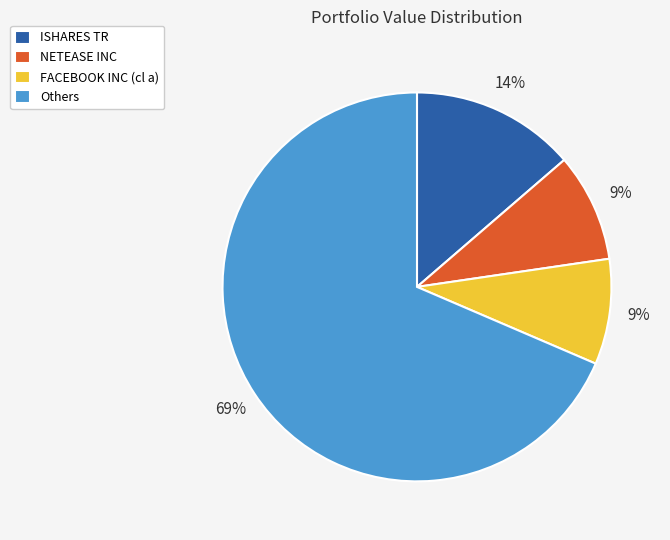

What percentage is the FACEBOOK INC (cl a) slice, to the nearest percent?

9%